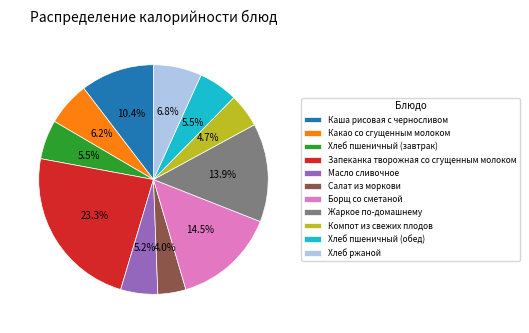

Approximately how many times larger is the value at Компот из свежих плодов compared to Салат из моркови?

1.2